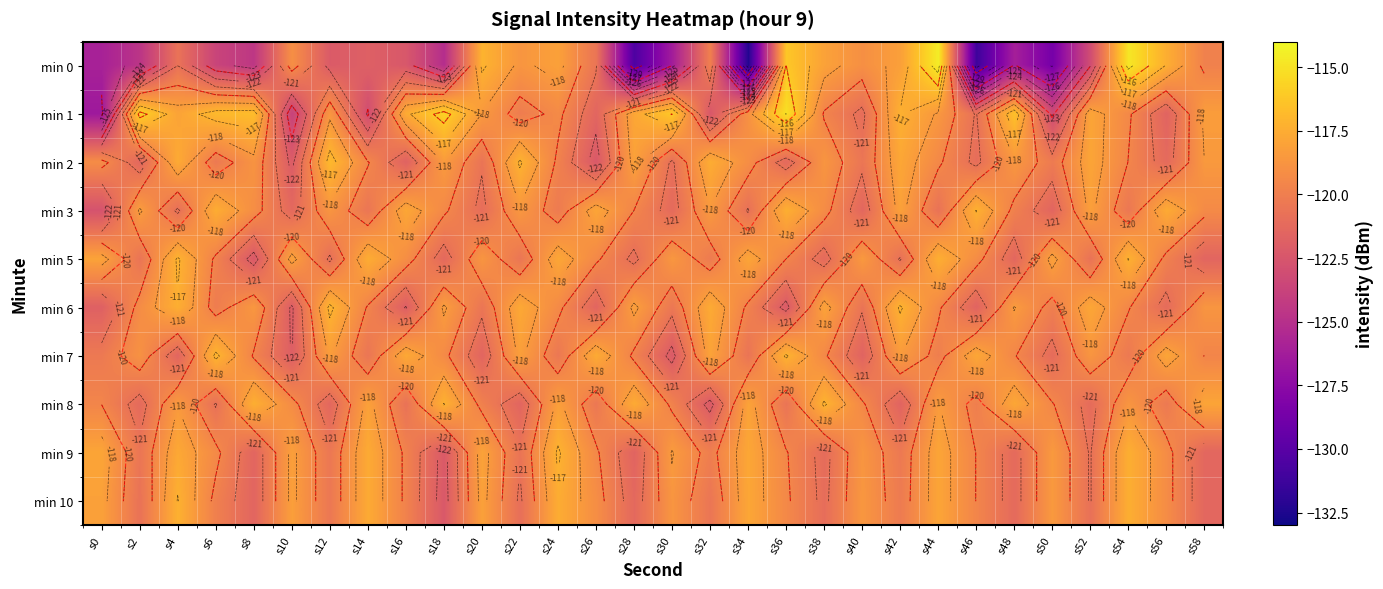

At which label does min 9 reach its peak?

s24